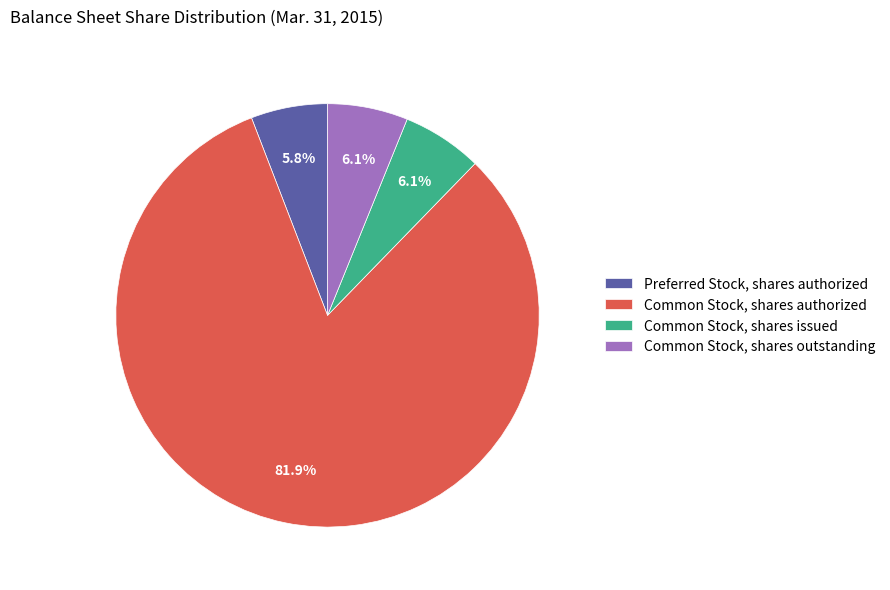

Which category has the biggest portion of the pie?

Common Stock, shares authorized